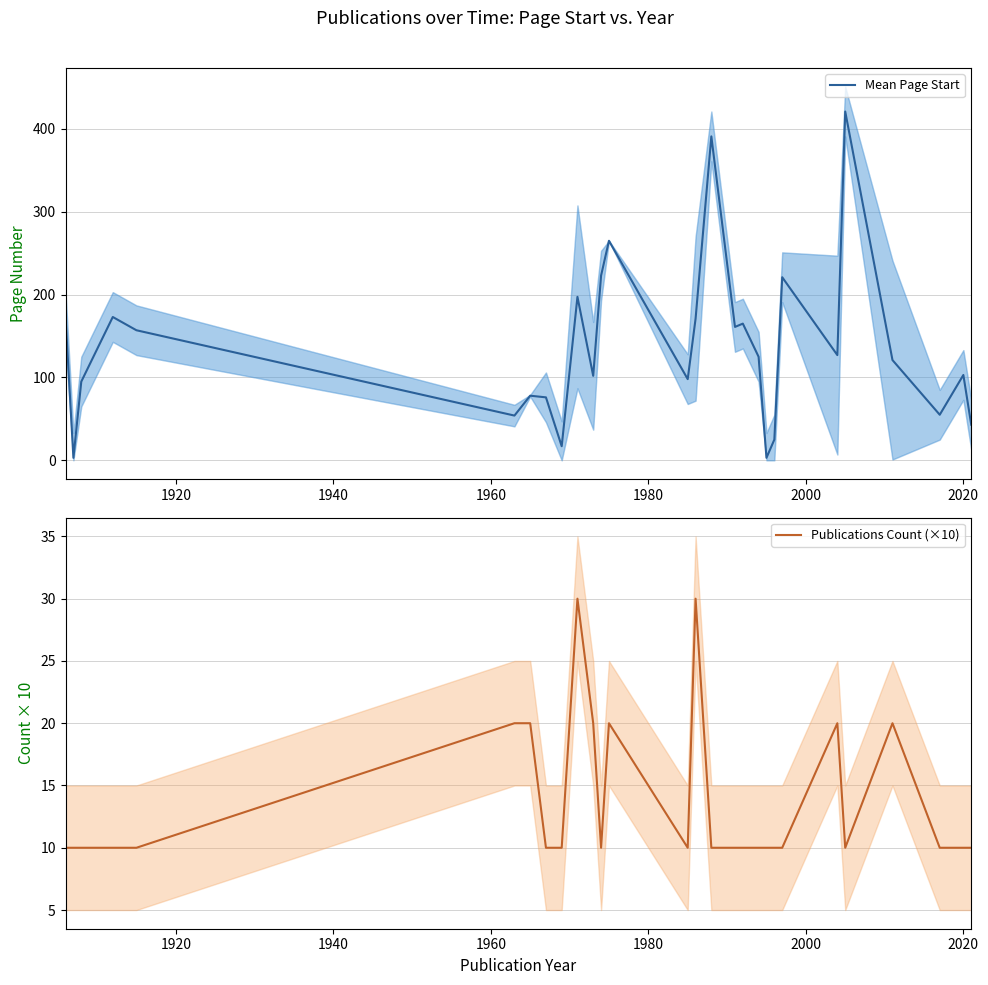

In Publications Count (×10), how many points are lower than both neighbors (excluding endpoints)?

3